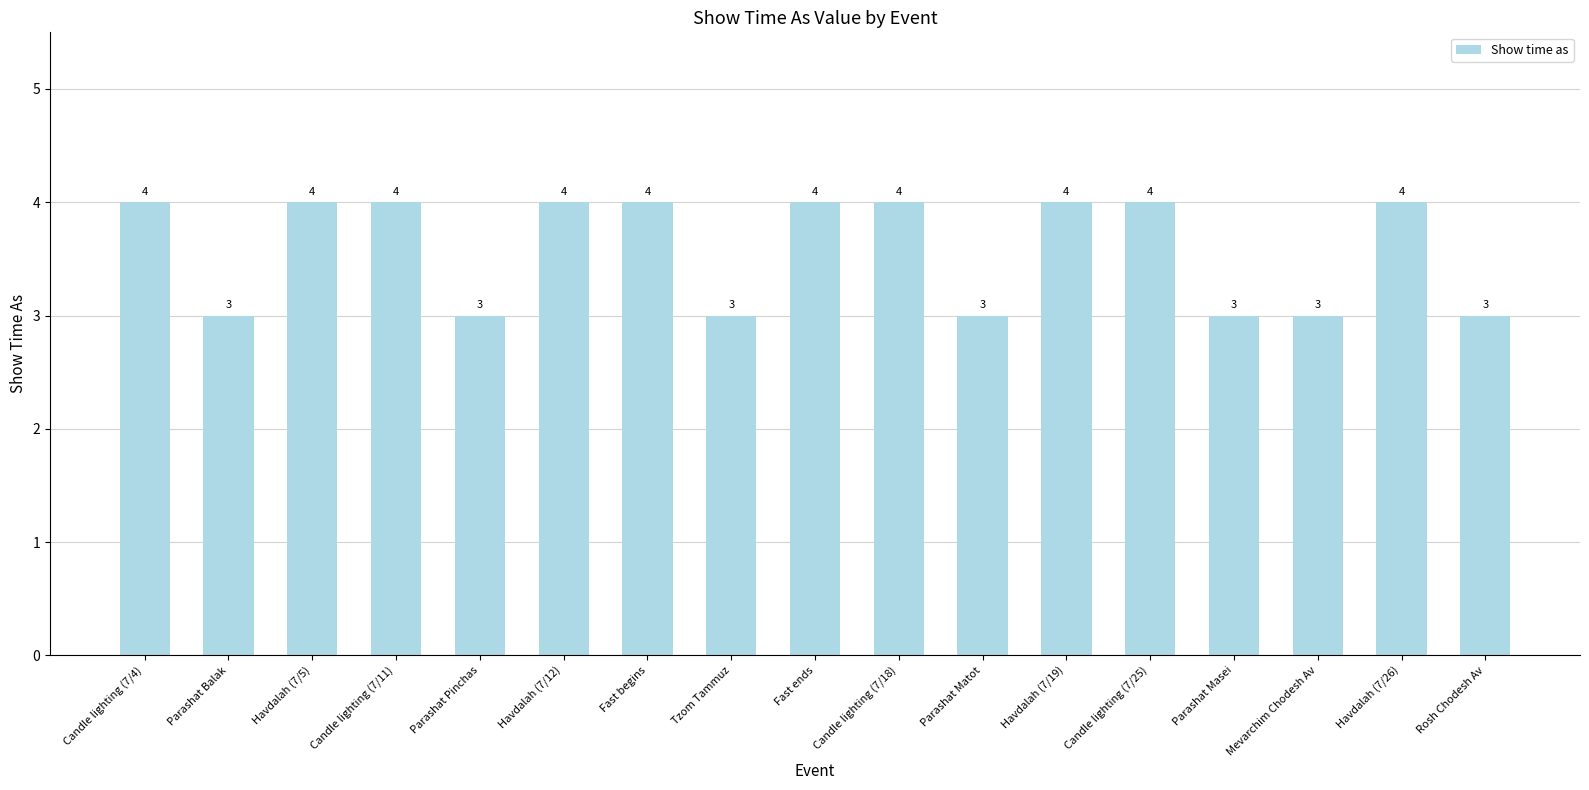

What is the value of the 8th bar from the left?

3